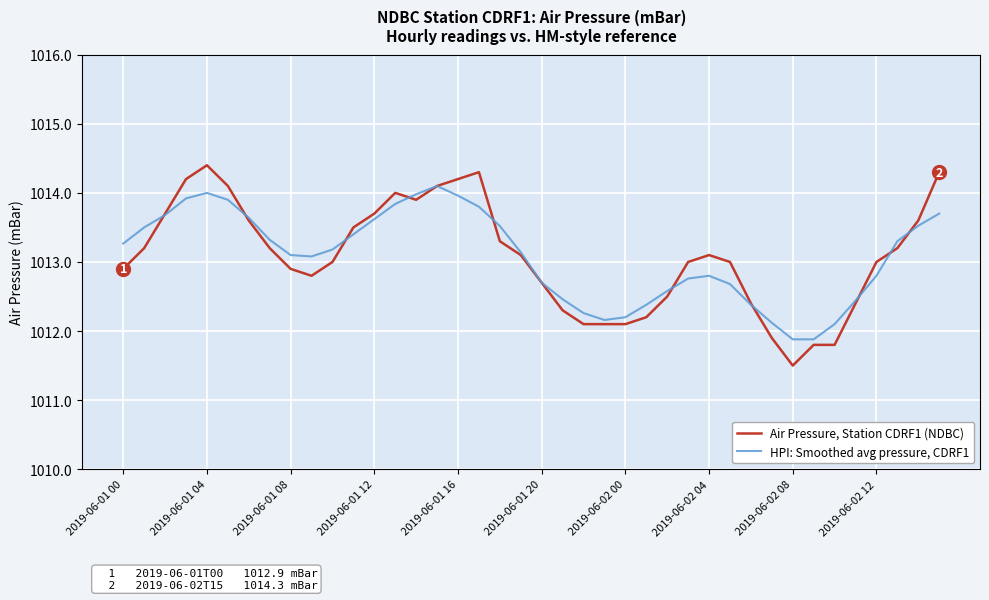

What is the minimum value shown in the chart?

1011.5